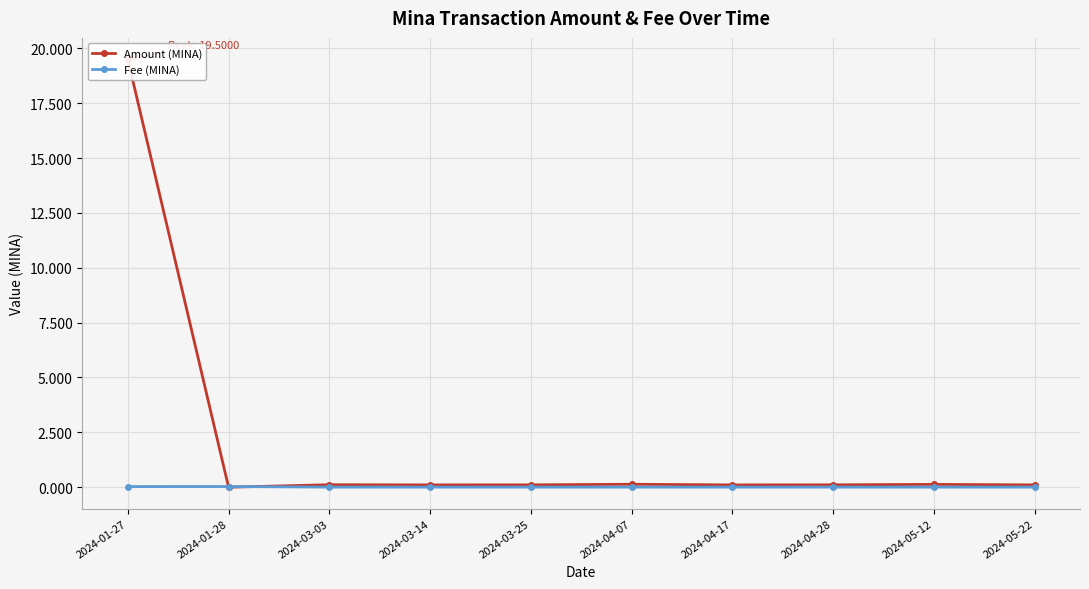

What is the difference between the highest and lowest values at 2024-04-17?

0.1